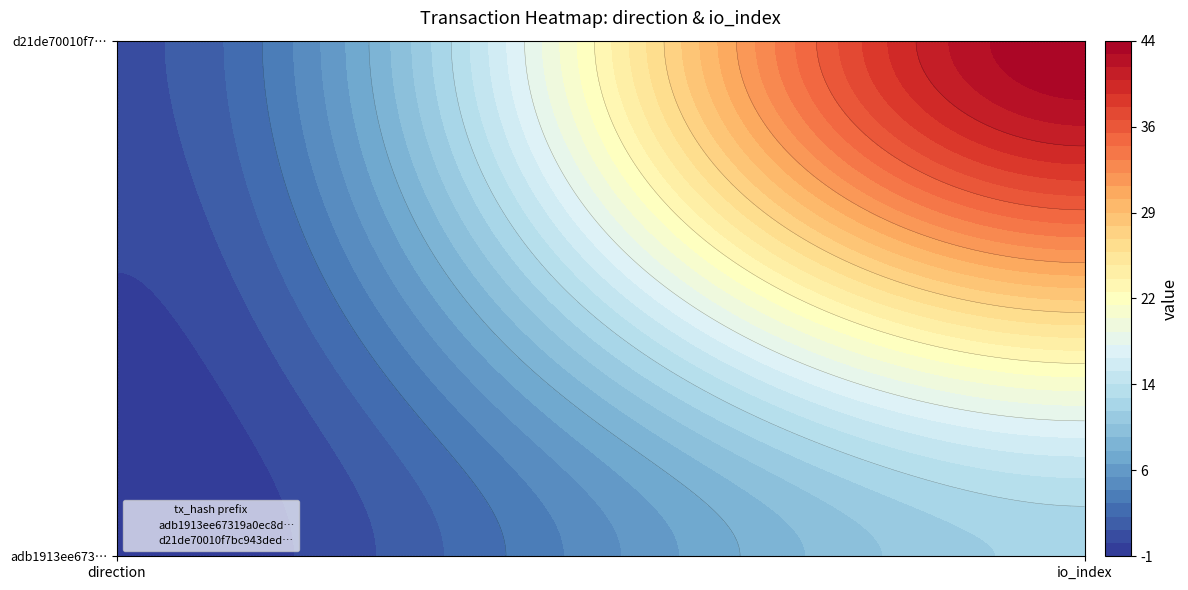

What is the sum of the d21de70010f7bc943ded4547d78bf87b4d08a67 values at 1 and 0?

45